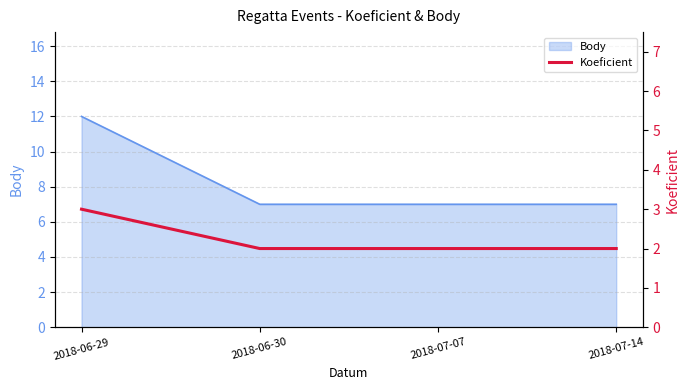

True or false: the data shows 2 at 2018-07-07.

True